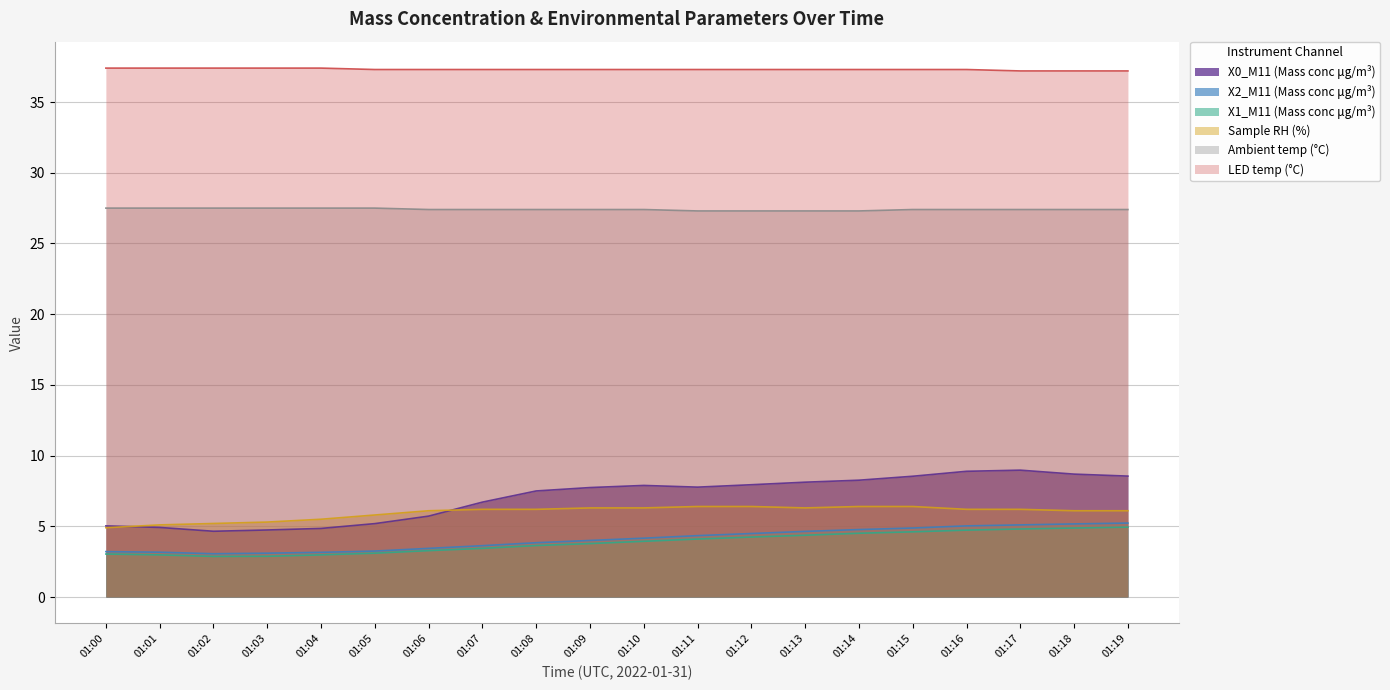

What is the difference between the maximum and second lowest values in the Sample RH (%) series?

1.3